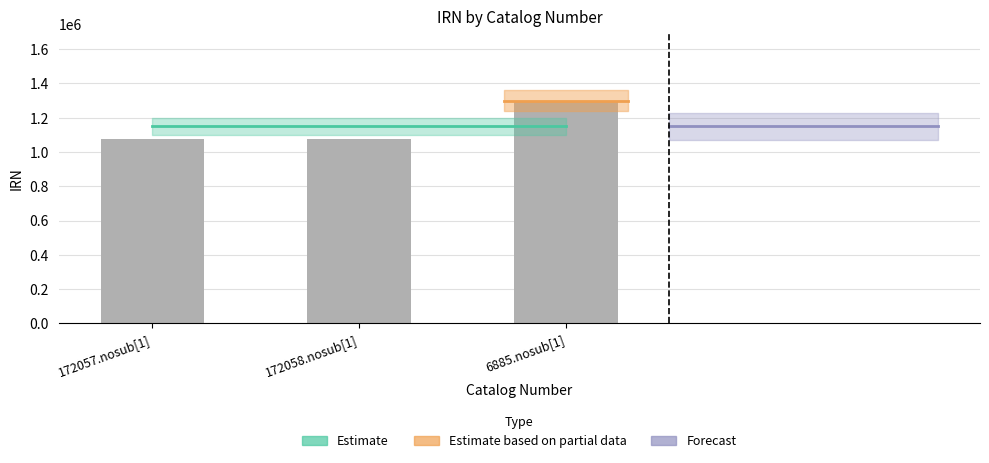

What is the change in value from 172057.nosub[1] to 172058.nosub[1]?

+2